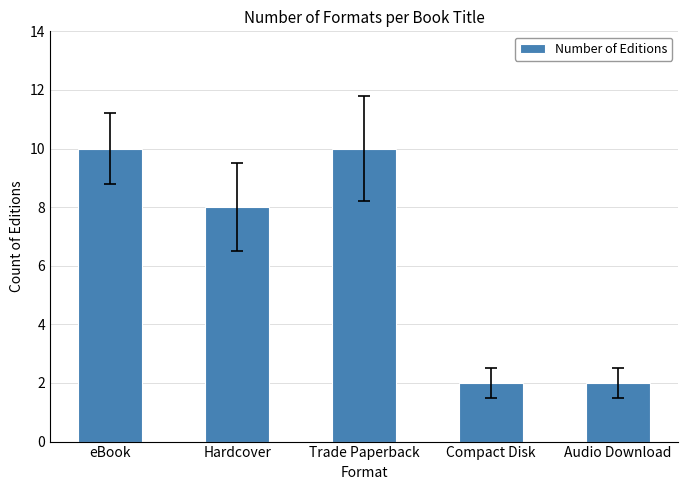

What is the average value?

6